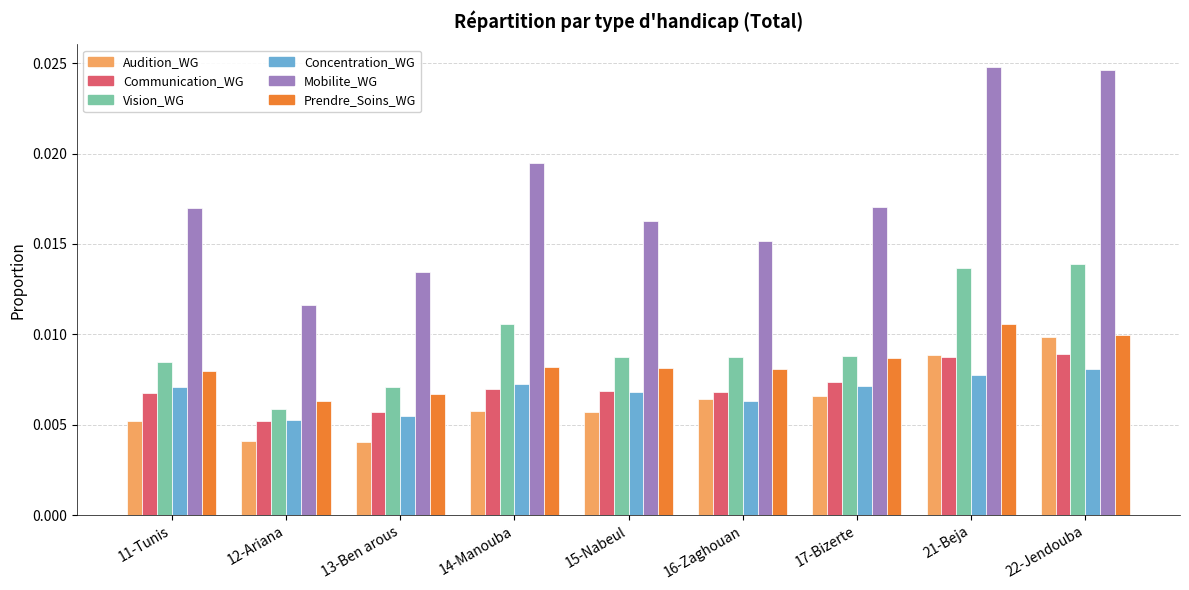

Which series has the largest total across all categories?

Mobilite_WG